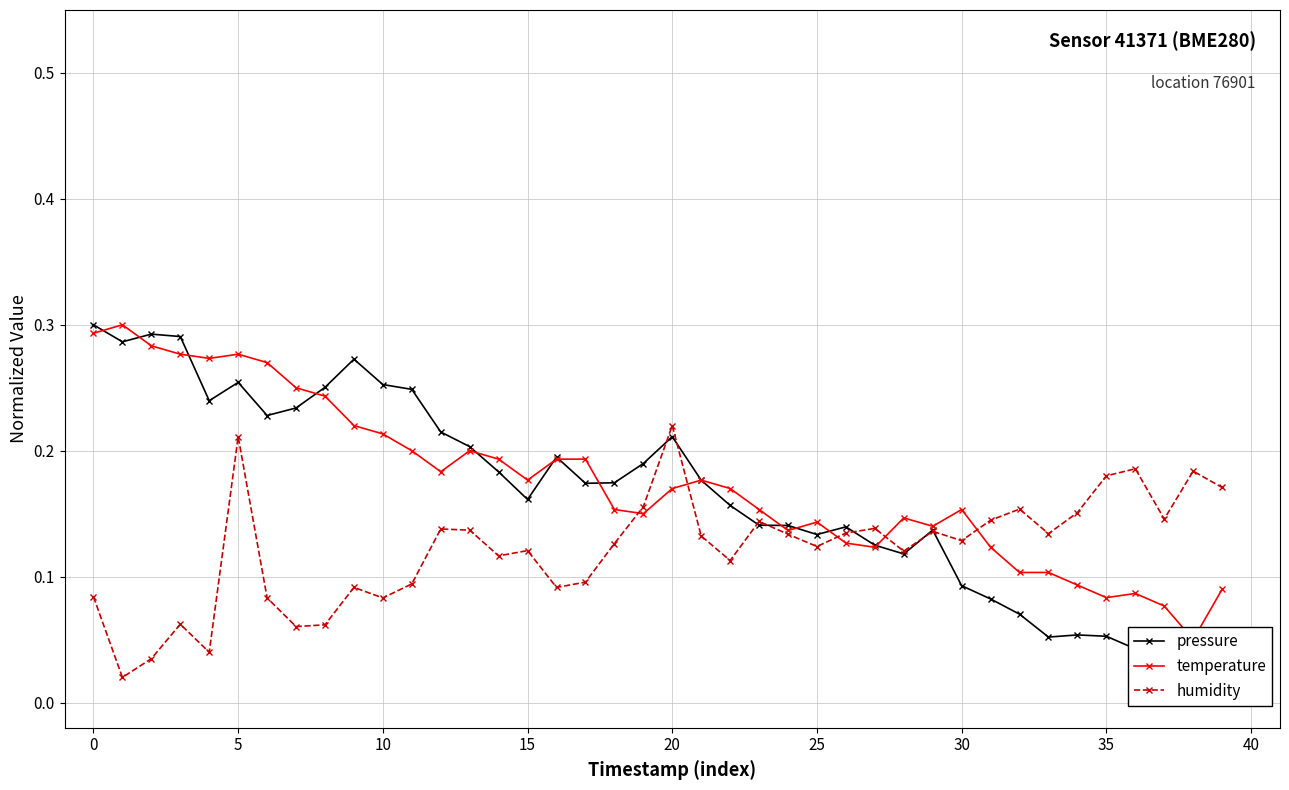

Which series has the largest range (max minus min)?

pressure